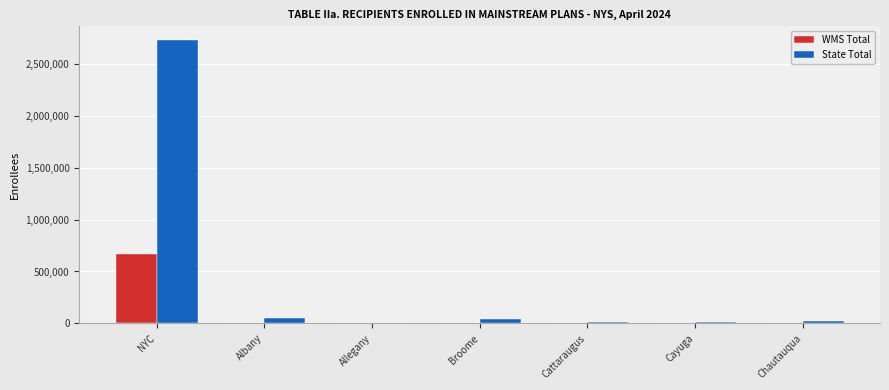

Which label corresponds to the largest value in the chart?

NYC